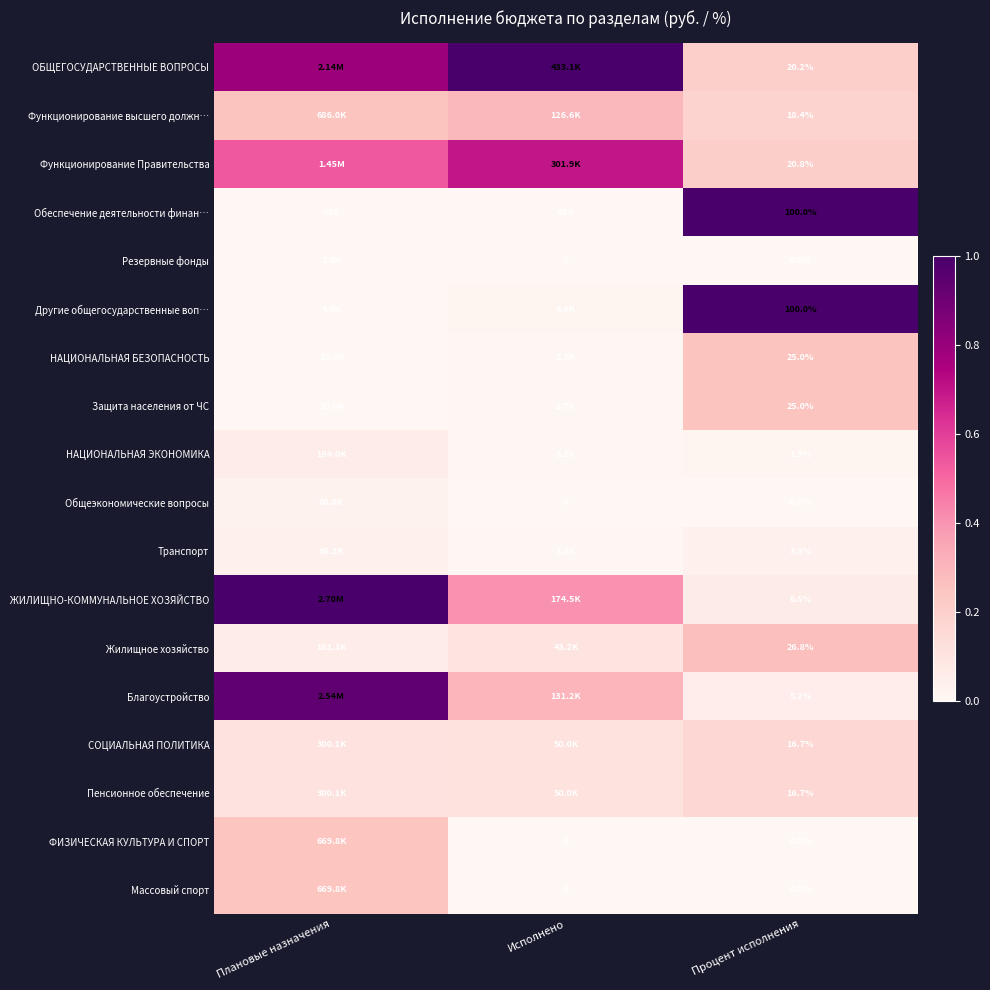

Which category has the highest value in the ФИЗИЧЕСКАЯ КУЛЬТУРА И СПОРТ series?

Плановые назначения